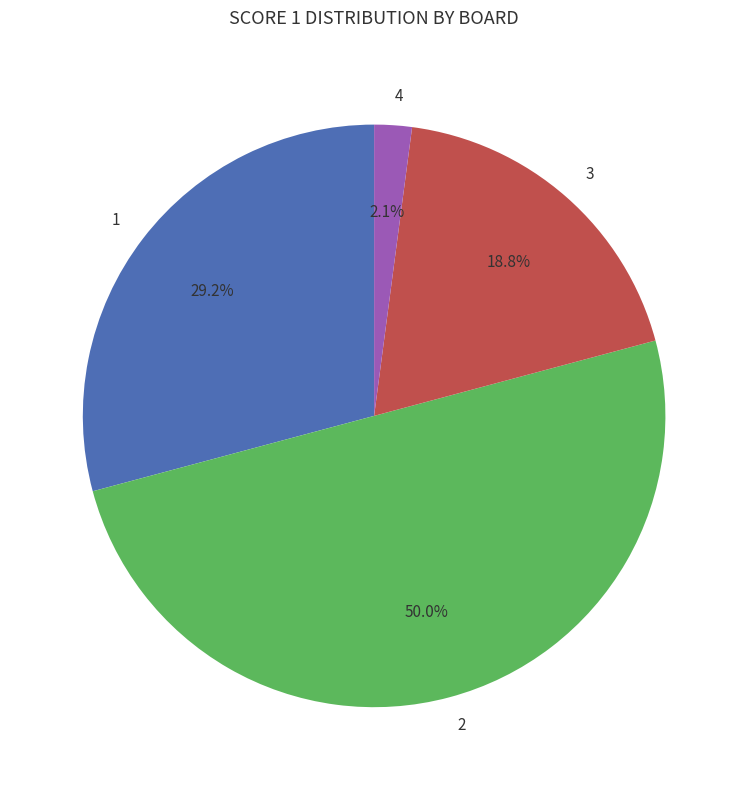

Count the number of slices in the pie.

4